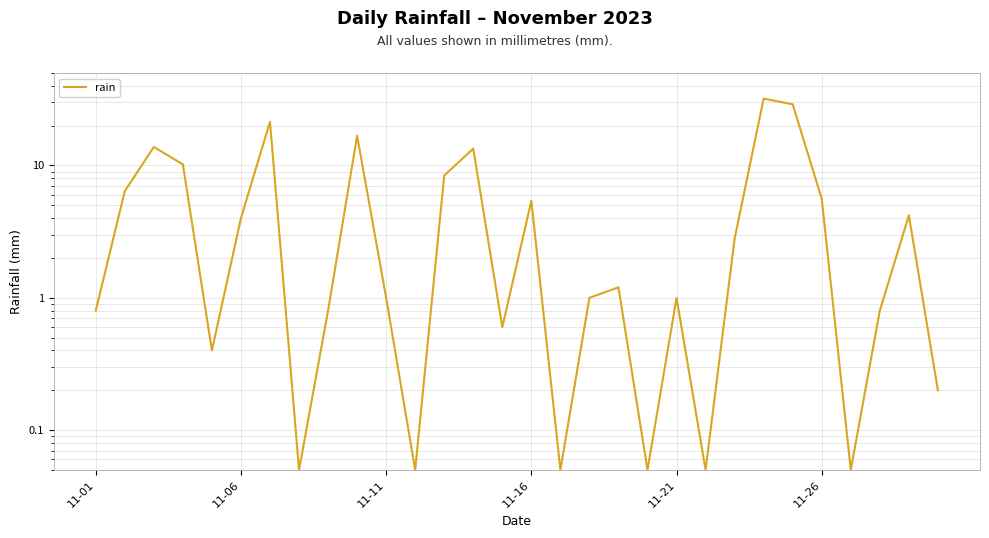

True or false: the data shows 0.2 at 29.

True